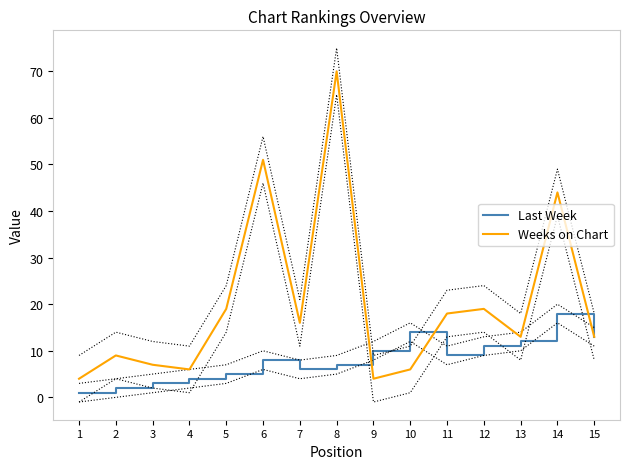

Which series changed the most between 8 and 15?

Weeks on Chart